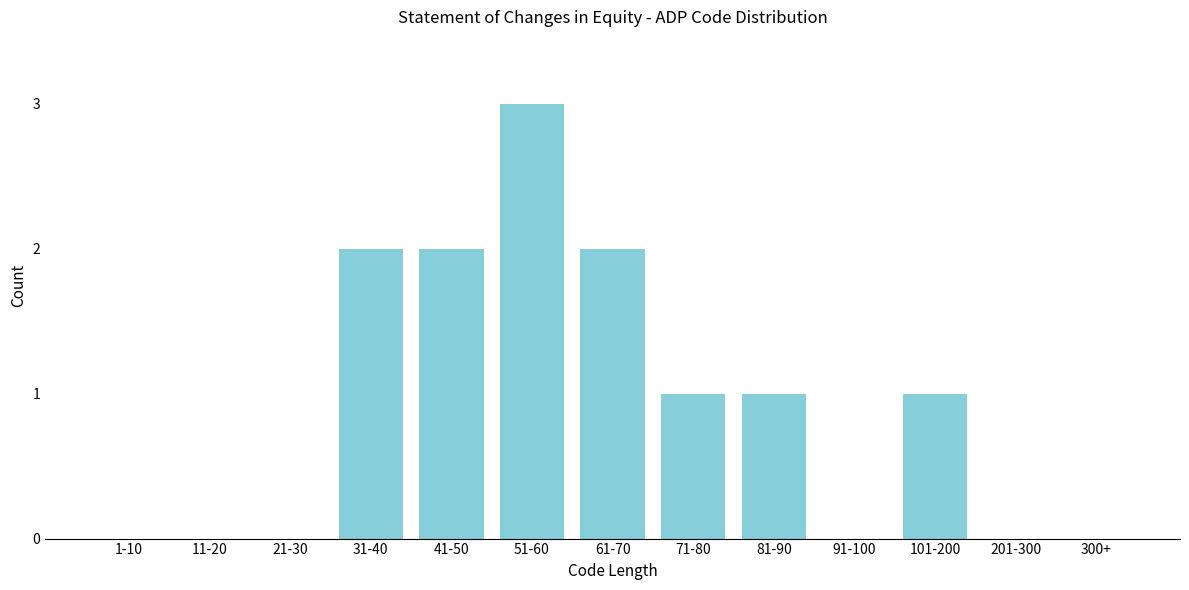

Reading right to left, list all the values displayed in this chart.

300+=0	201-300=0	101-200=1	91-100=0	81-90=1	71-80=1	61-70=2	51-60=3	41-50=2	31-40=2	21-30=0	11-20=0	1-10=0